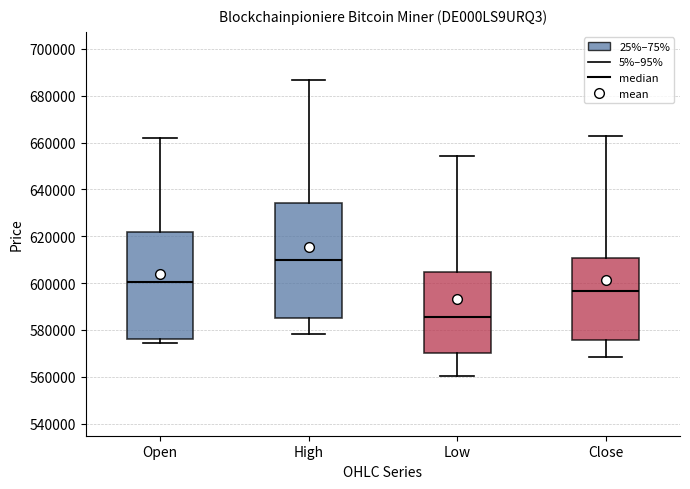

Comparing the boxes themselves (not the whiskers), which one is the tallest?

High